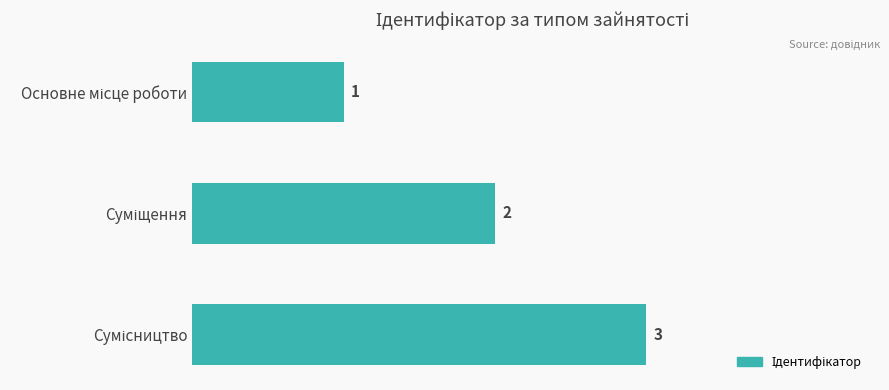

What is the maximum value shown in the chart?

3